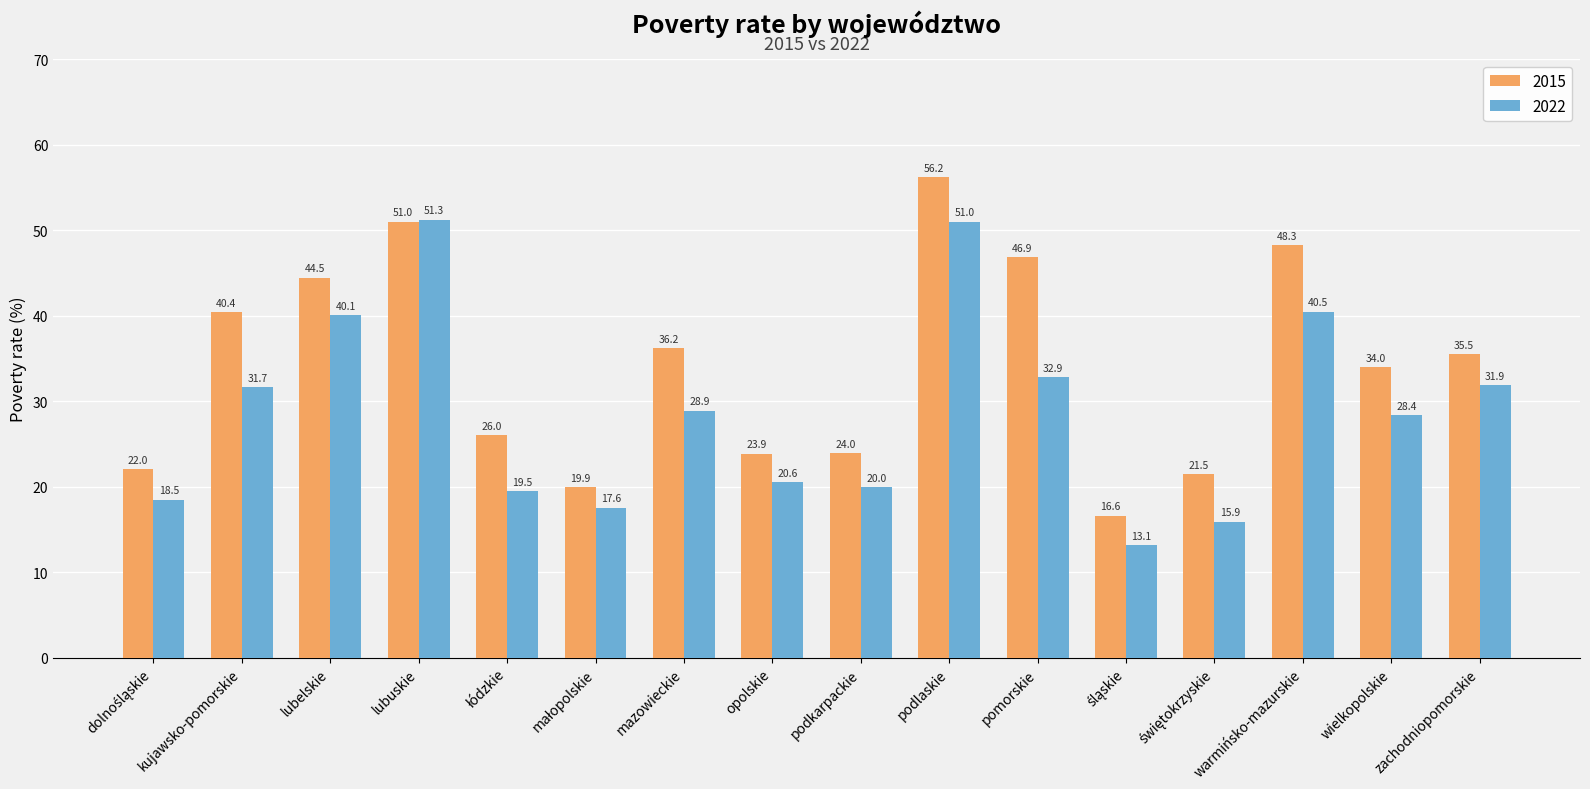

What is the difference between the highest and lowest values at lubelskie?

4.4